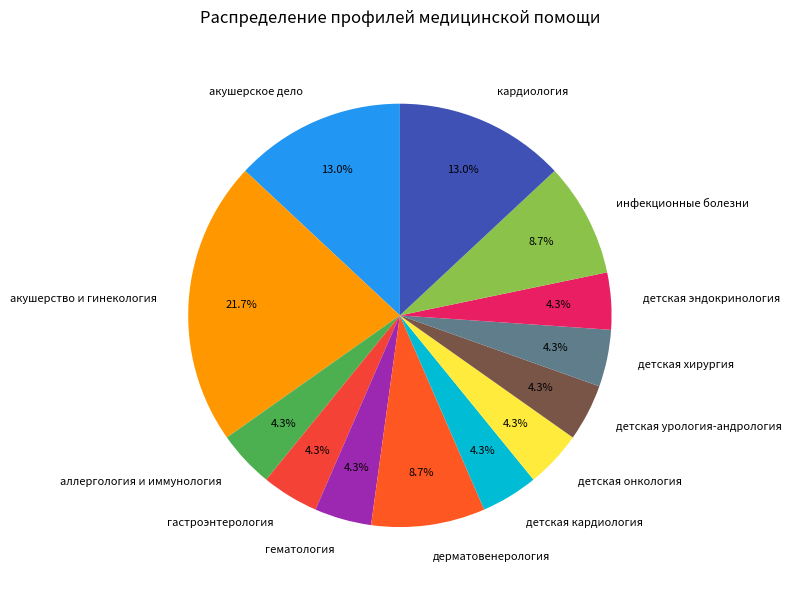

Is there any slice that represents more than half of the pie?

No